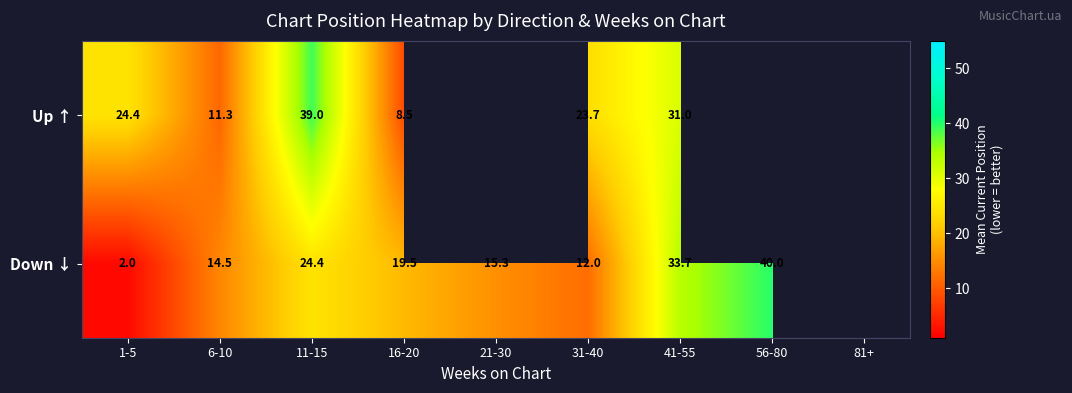

Is the value of Up ↑ at 41-55 greater than the value of Down ↓ at 56-80?

No